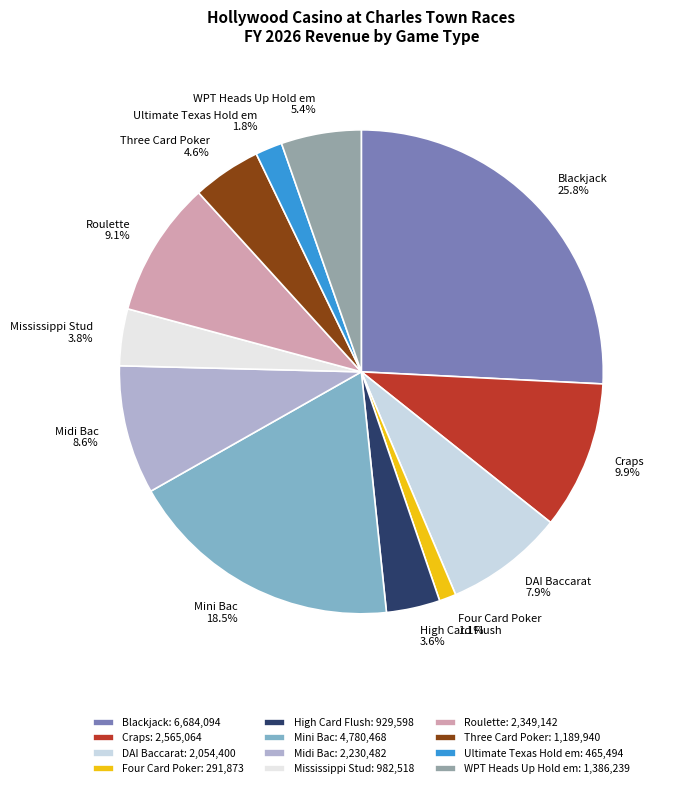

Which category has the biggest portion of the pie?

Blackjack